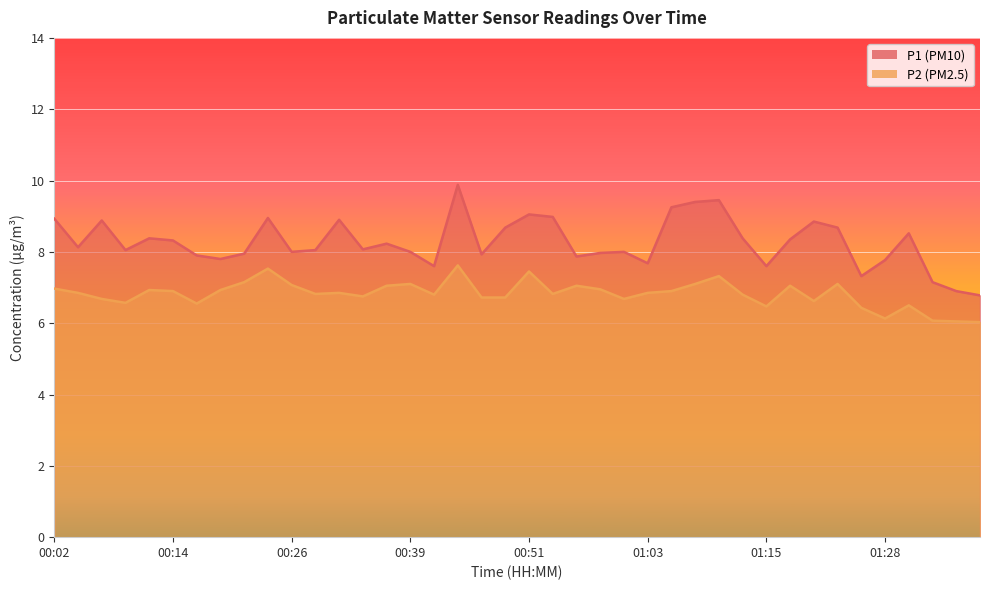

What is the label of the 4th point from the right?

01:30